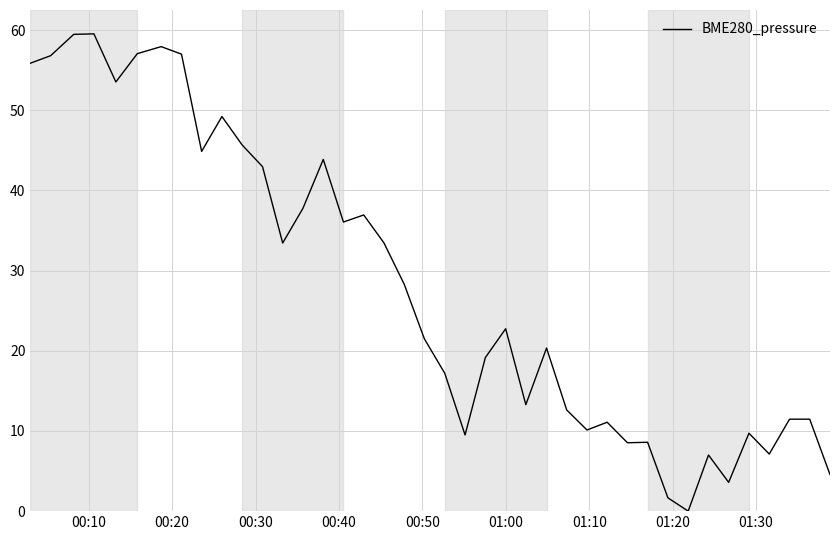

What is the difference between the maximum and minimum values?

59.5